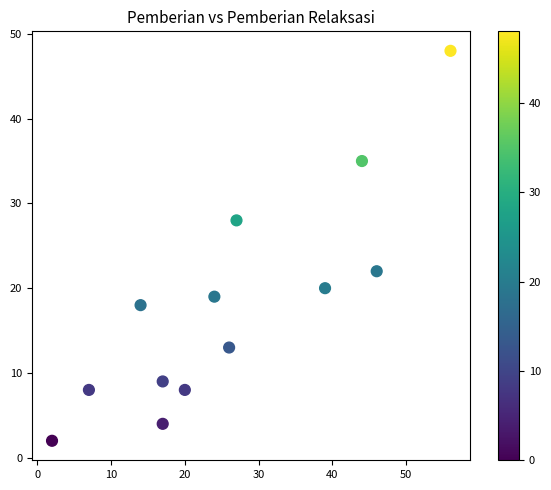

What is the range of X values (max minus min)?

54